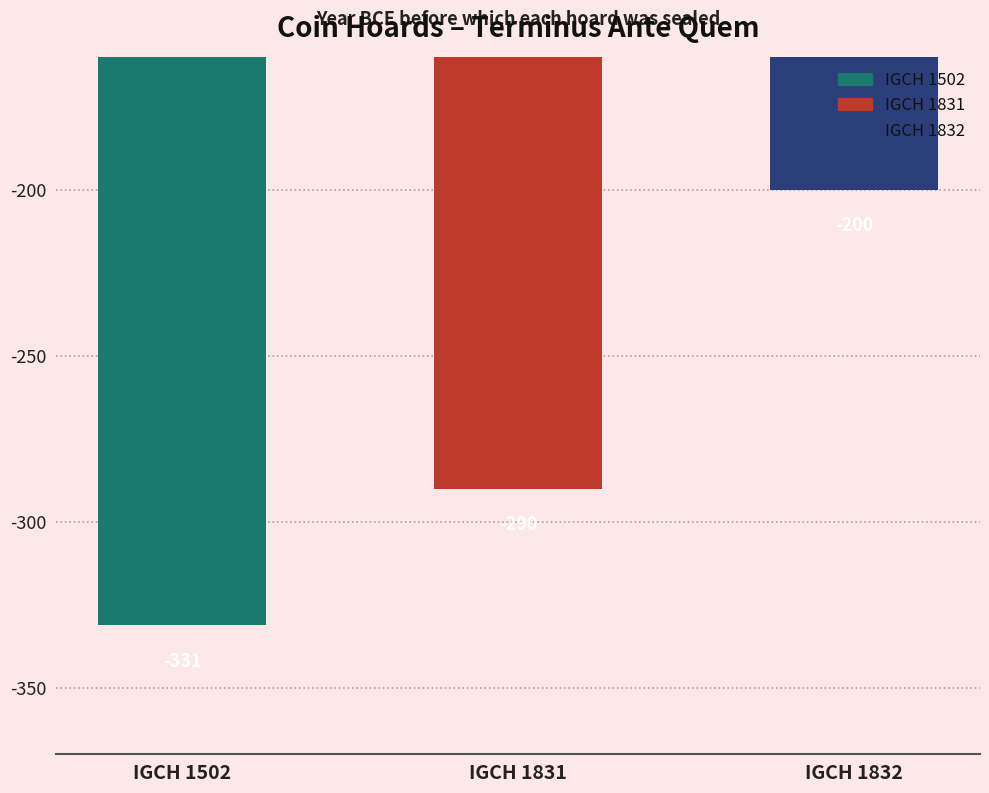

What is the change in value from IGCH 1831 to IGCH 1832?

+90